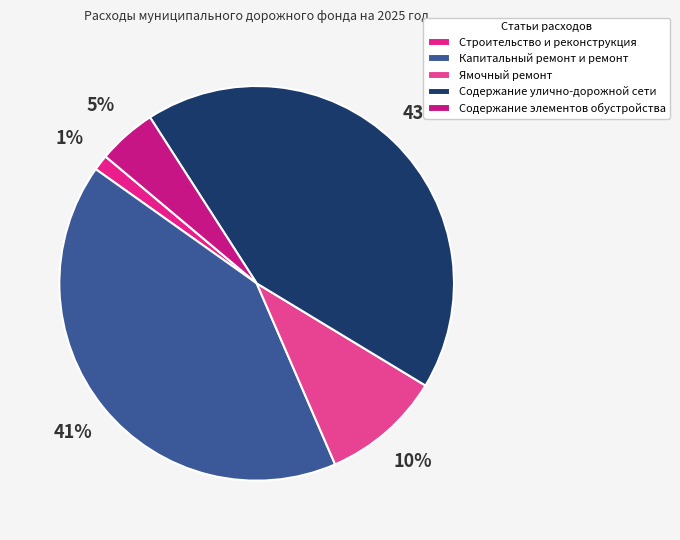

How much of the chart is everything except Содержание элементов обустройства?

95.2%